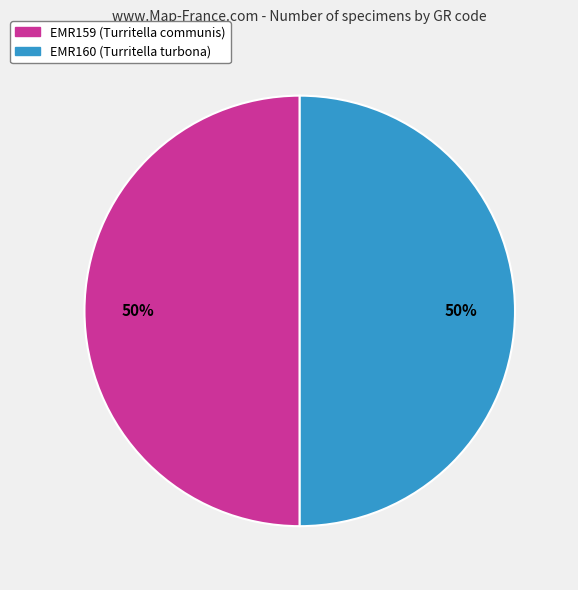

Count the number of slices in the pie.

2